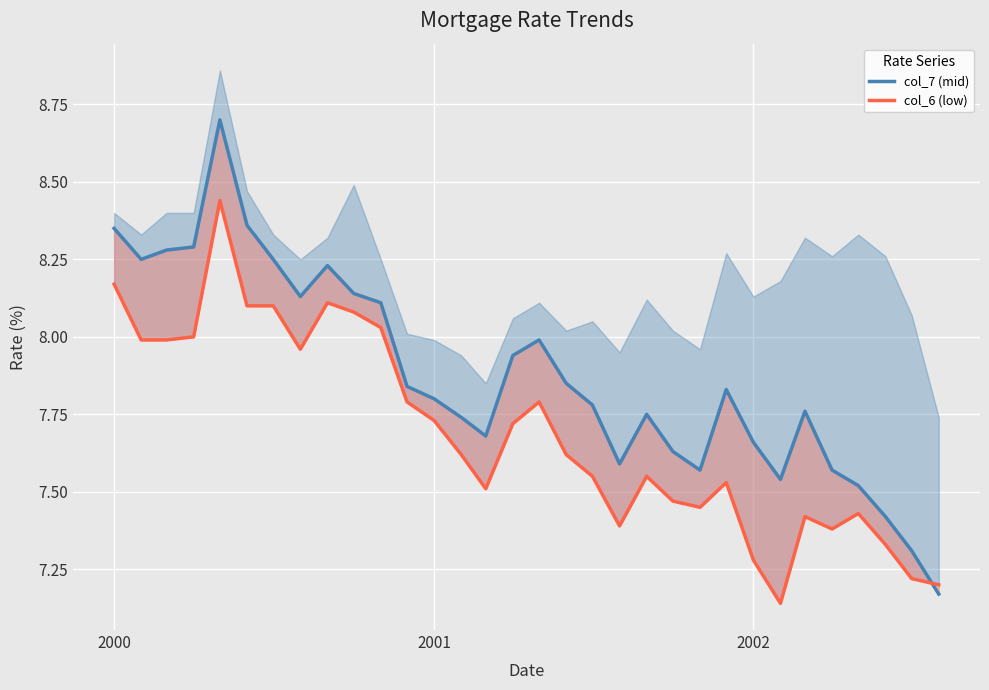

Which series ends up on top after the final intersection of col_6 (low) and col_7 (mid)?

col_6 (low)